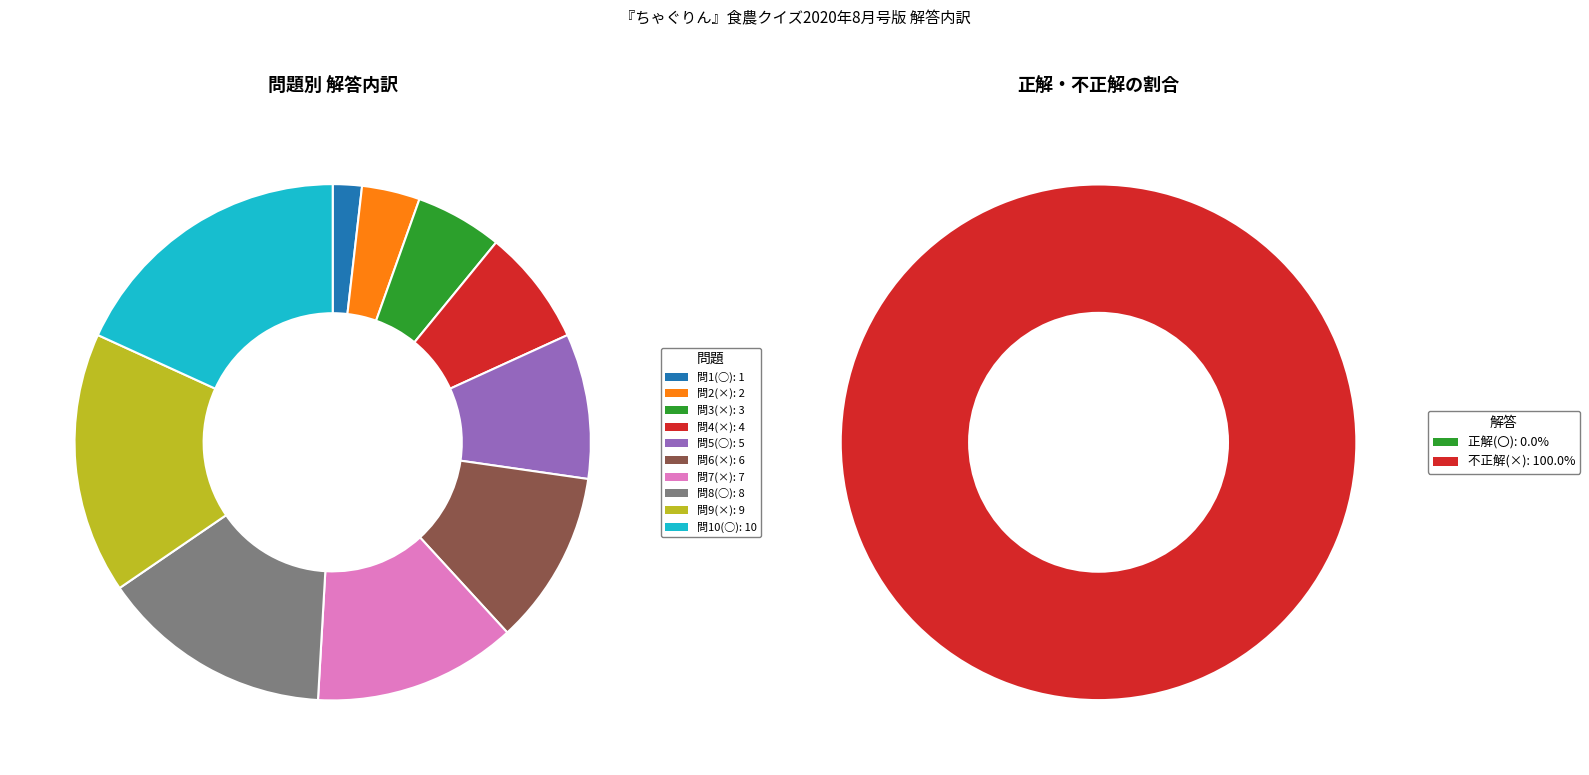

What is the change in value from 2 to 7?

+5